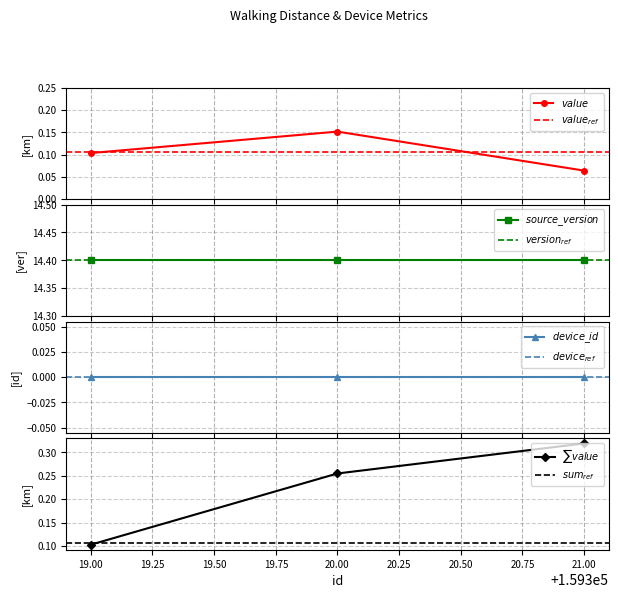

Which label corresponds to the largest value in the chart?

159319